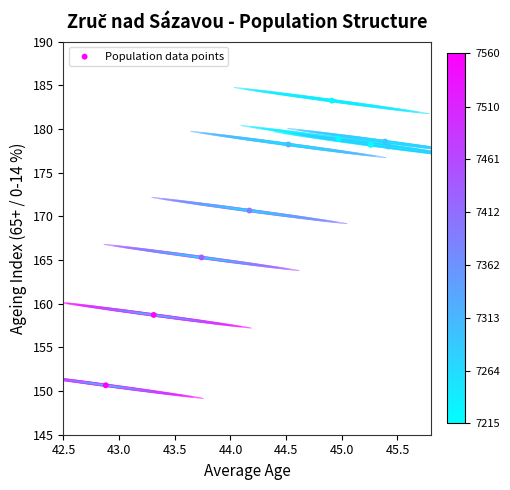

What is the range of Y values (max minus min)?

32.6